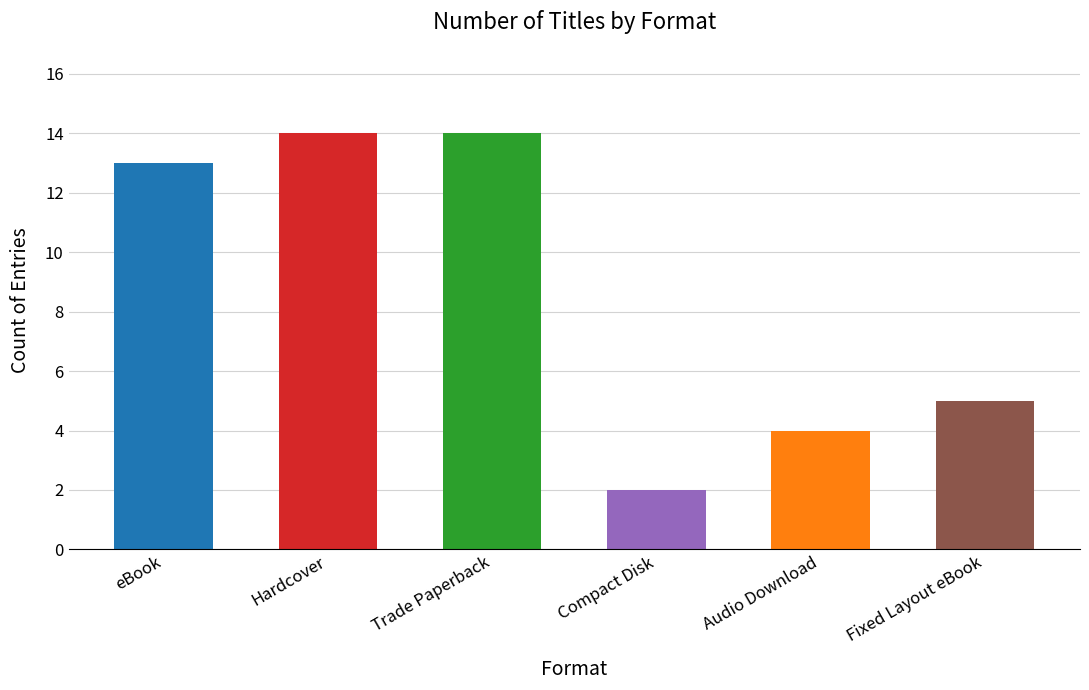

Reading left to right, extract all data points from this chart.

eBook=13	Hardcover=14	Trade Paperback=14	Compact Disk=2	Audio Download=4	Fixed Layout eBook=5